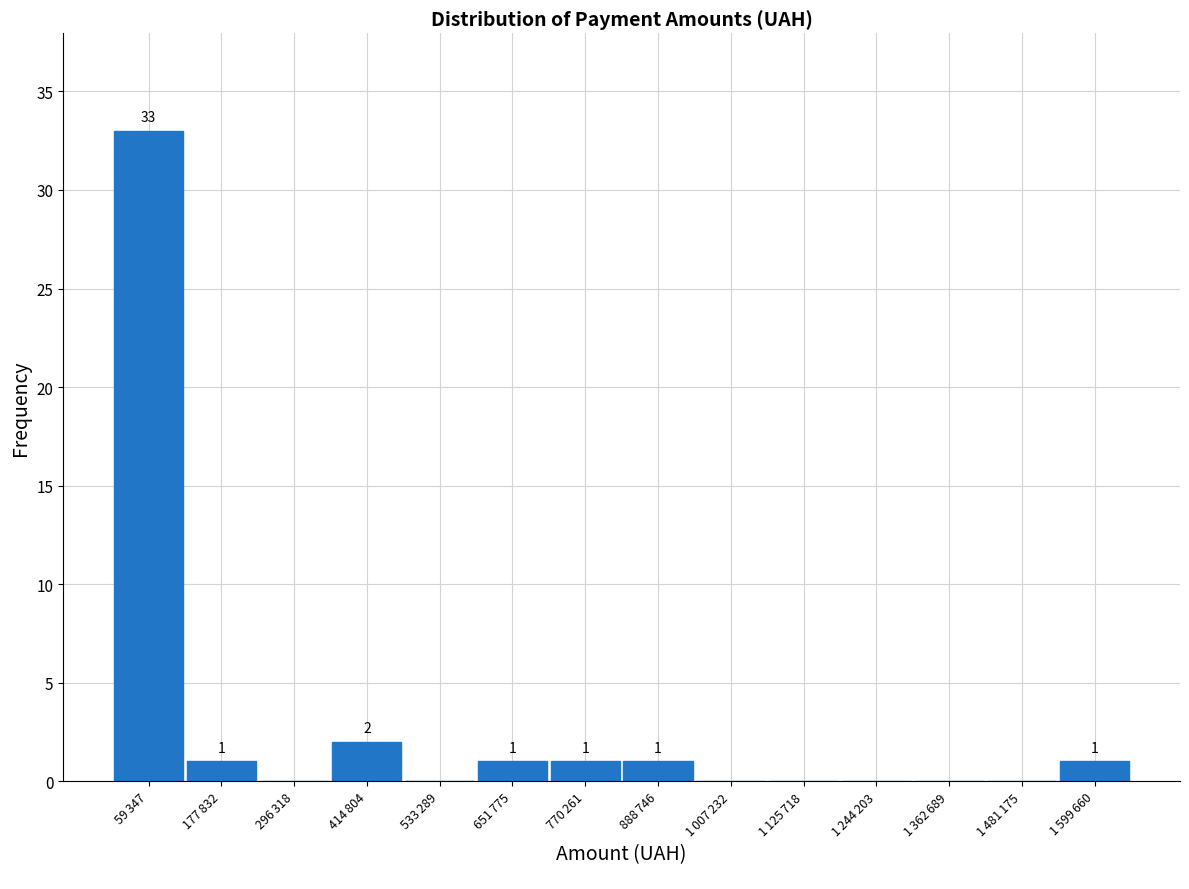

What is the maximum value shown in the chart?

33